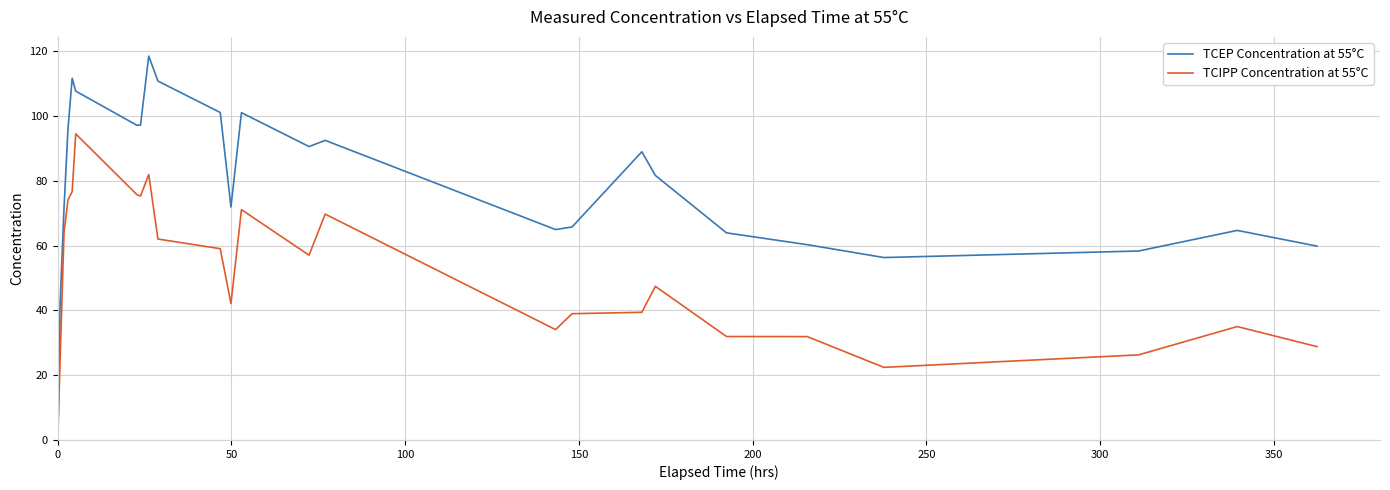

What is the average value of the TCIPP Concentration at 55°C series?

50.6